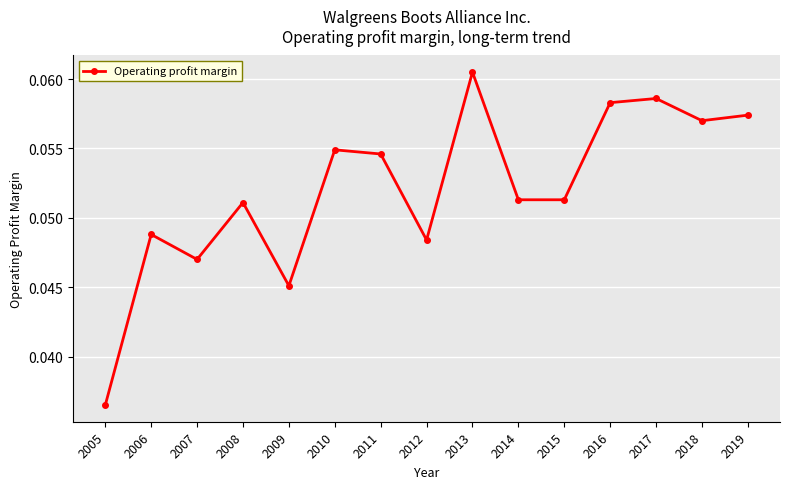

Which category has the highest value across all series?

2013